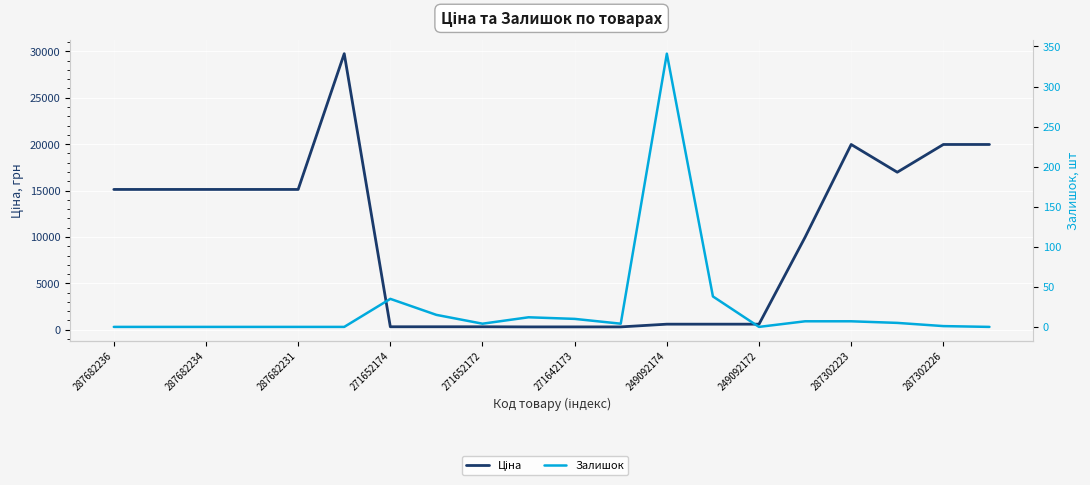

Is it true that Залишок equals 341.0 at 249092174?

True